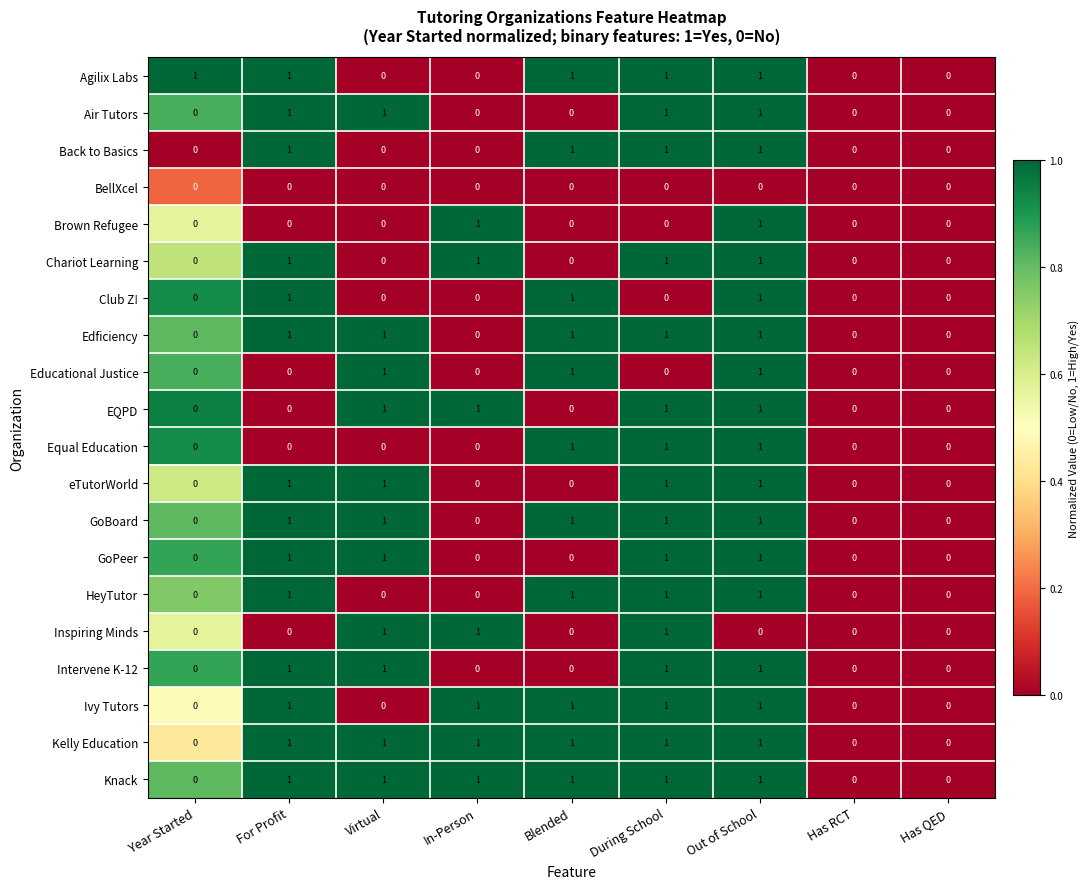

The value of HeyTutor at Out of School is 1. True or false?

True